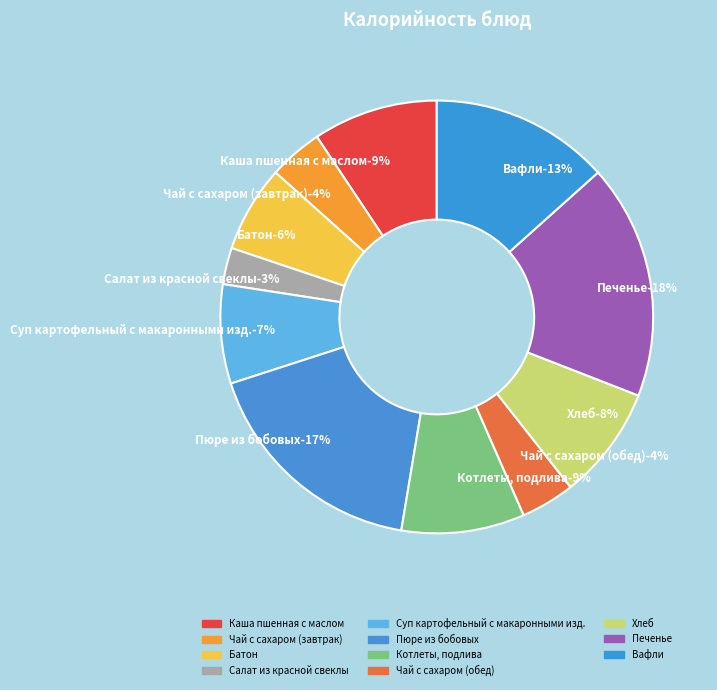

Combined, what portion of the pie is Пюре из бобовых and Вафли?

30.8%